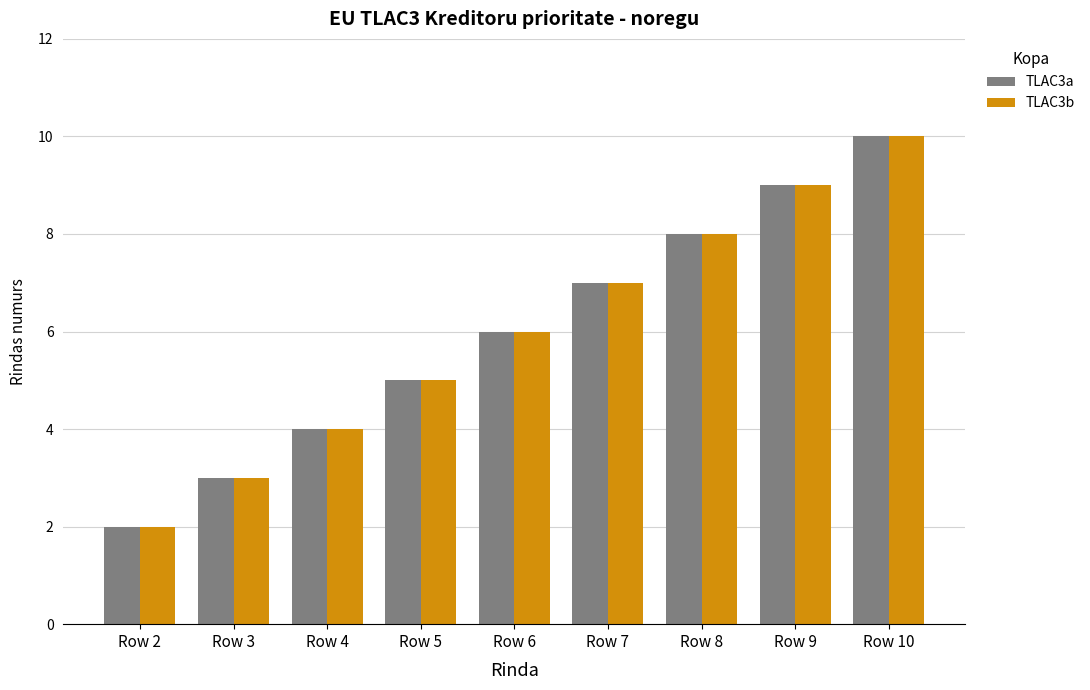

Is the value of TLAC3a at Row 4 greater than the value of TLAC3b at Row 8?

No